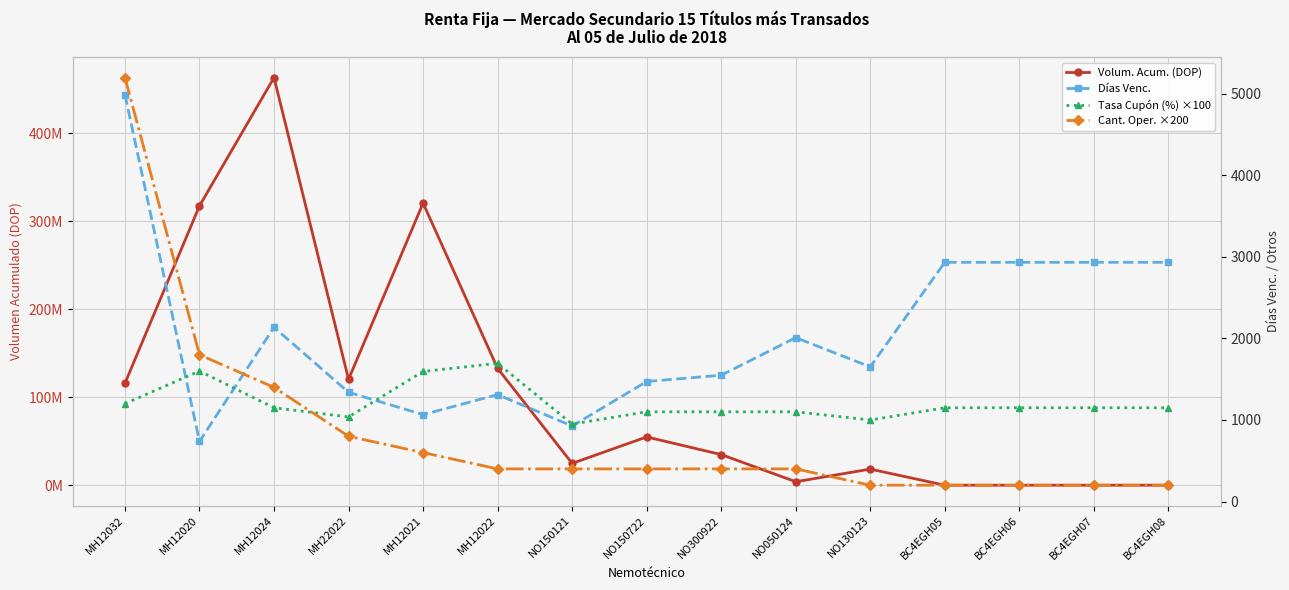

True or false: Días Venc. has a value of 710.1 at NO300922.

False